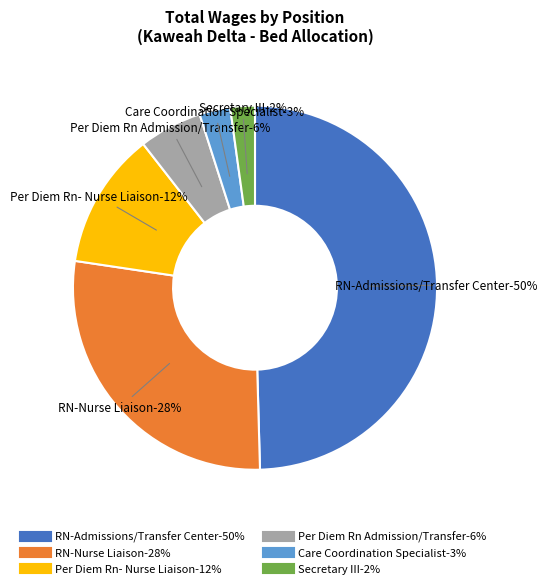

To the nearest percent, what portion does Care Coordination Specialist represent?

3%